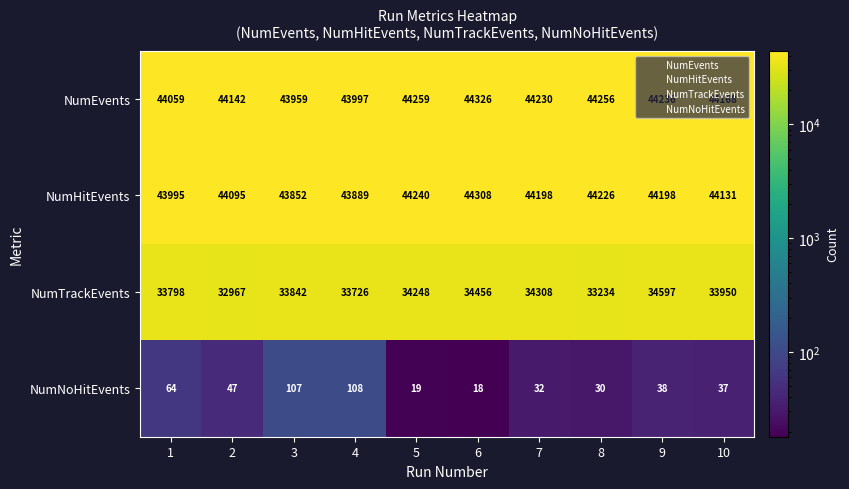

What is the total value across all series at 5?

122766